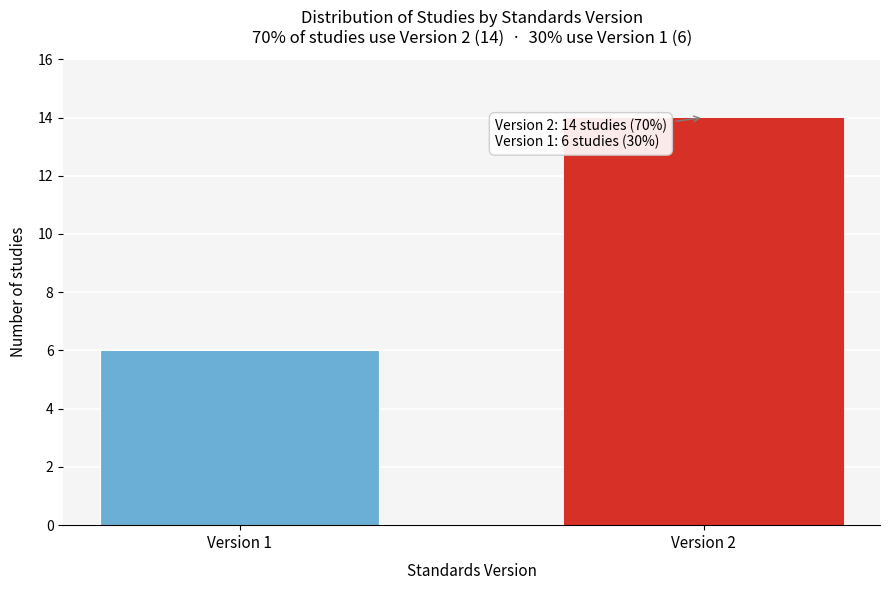

Reading left to right, extract all data points from this chart.

6	14